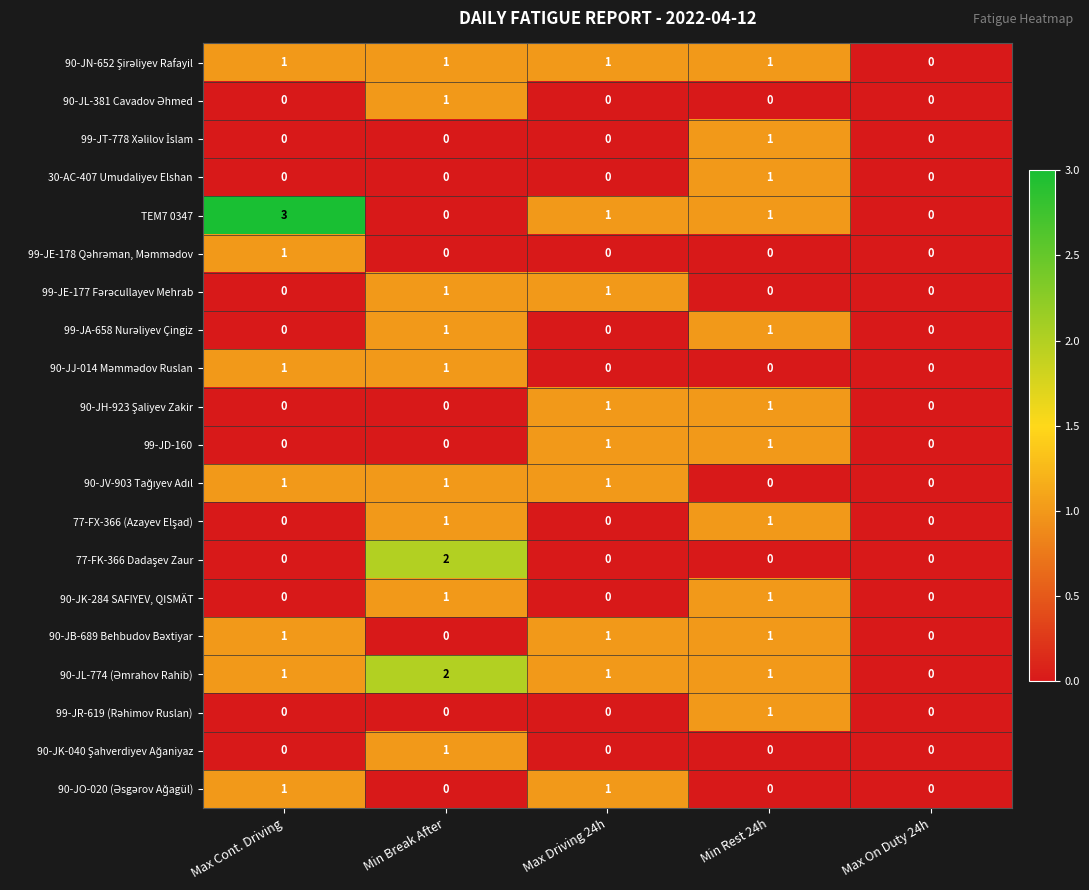

At which category is the sum across all series the highest?

Min Break After